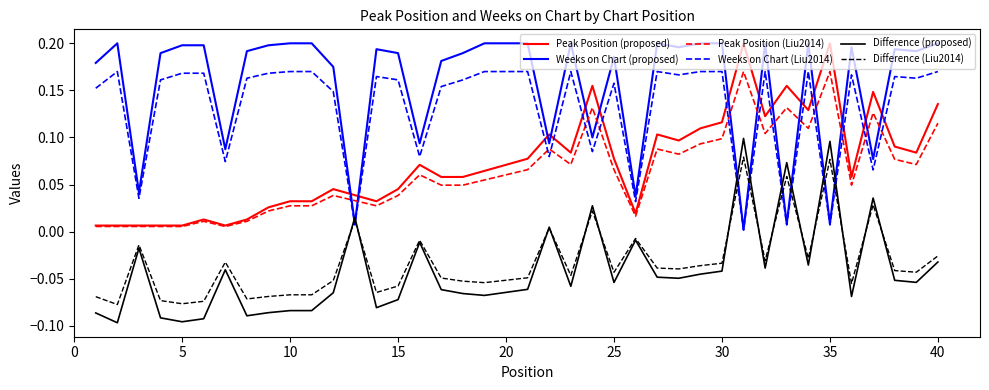

True or false: Difference (proposed) and Weeks on Chart (proposed) intersect in this chart.

True